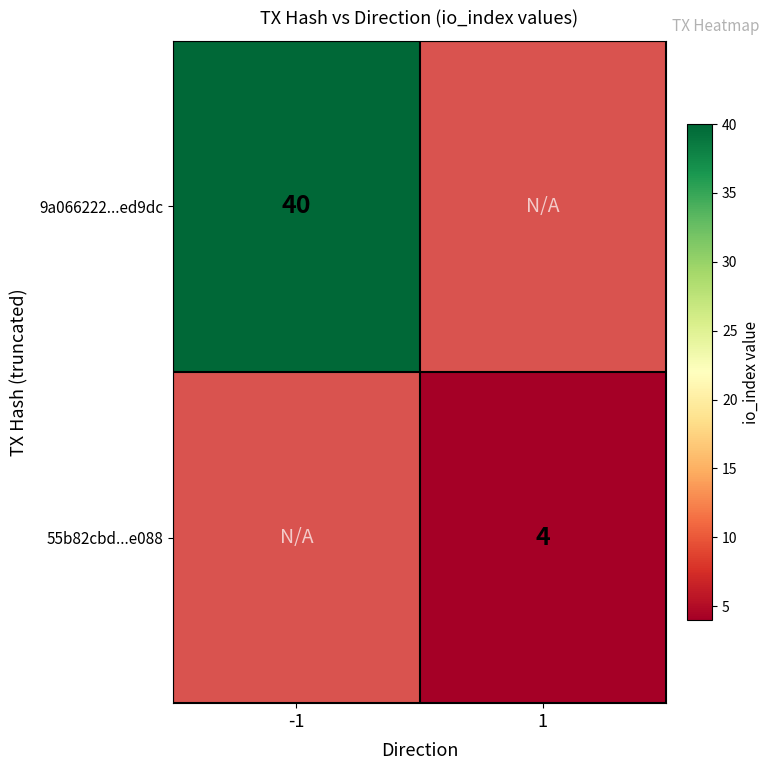

Which category has the lowest value across all series?

1